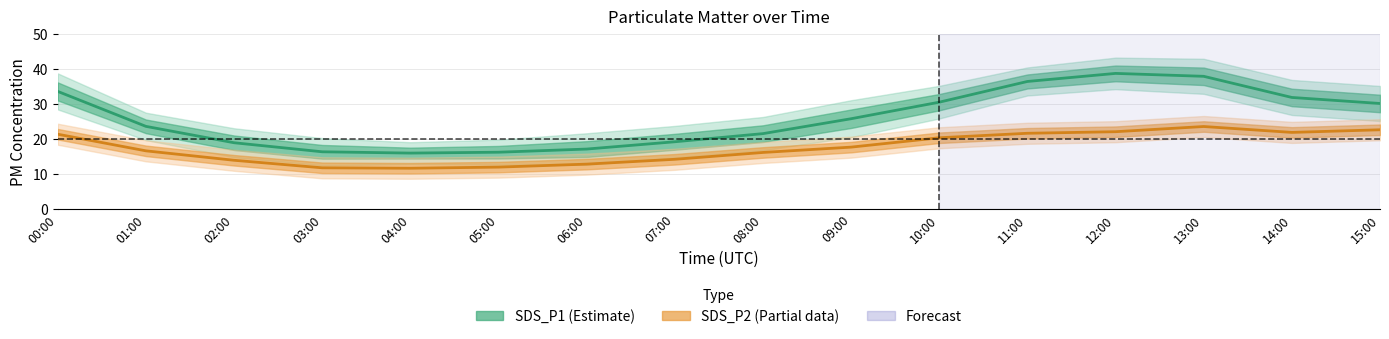

List the labels in order of SDS_P2_lower value, largest first.

13:00, 15:00, 12:00, 14:00, 11:00, 00:00, 10:00, 09:00, 01:00, 08:00, 07:00, 02:00, 06:00, 05:00, 03:00, 04:00